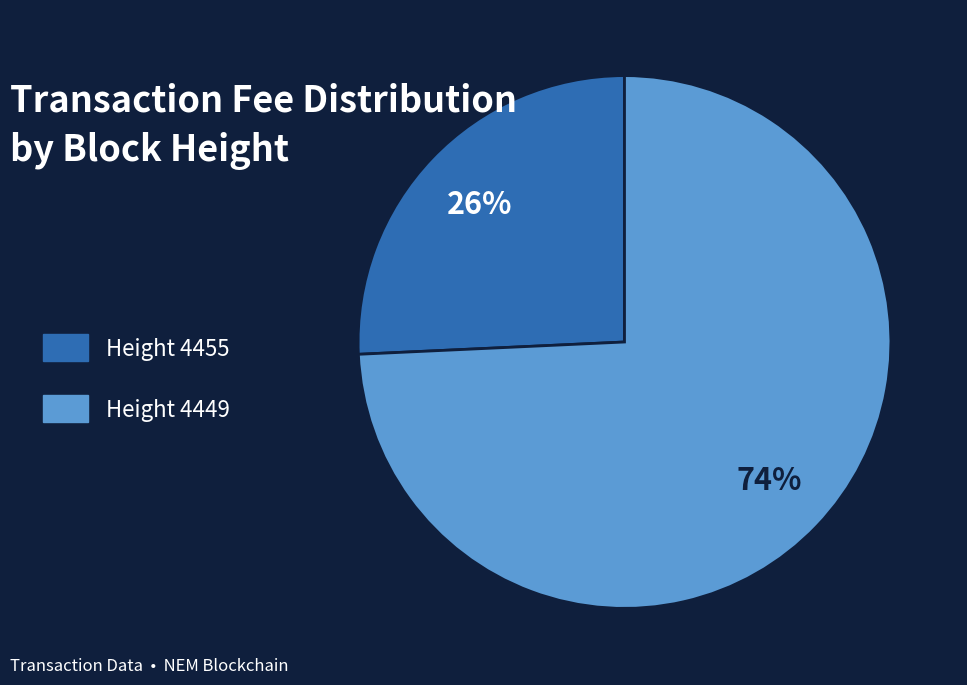

To the nearest percent, what is the average slice percentage?

50%